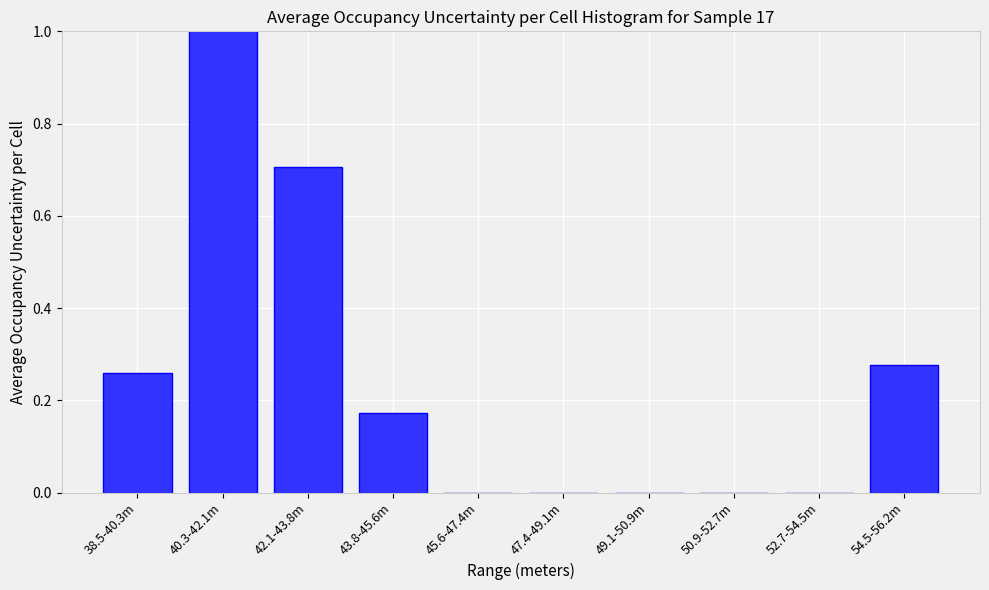

What is the sum of all values?

2.4